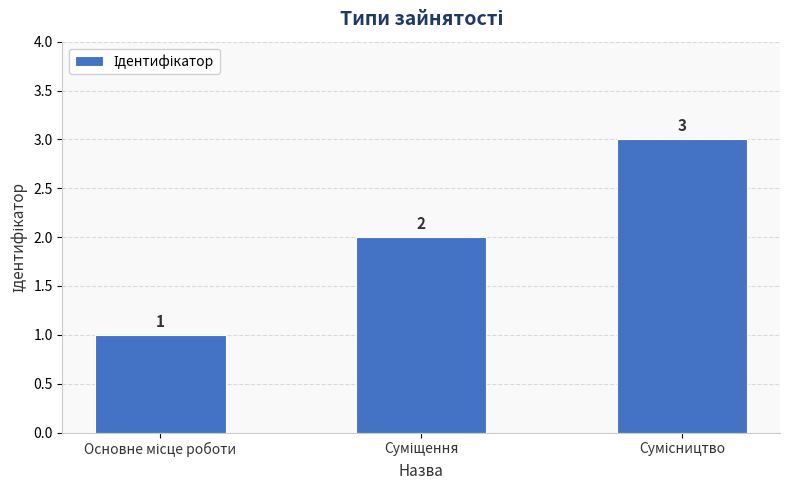

Reading left to right, transcribe all the data shown in this chart.

1	2	3